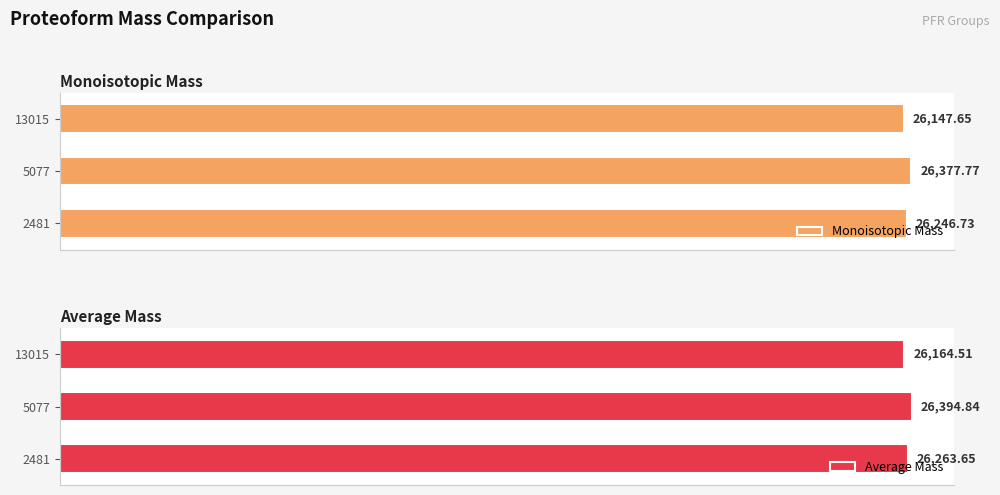

Rank the categories by Monoisotopic Mass value from lowest to highest.

13015, 2481, 5077